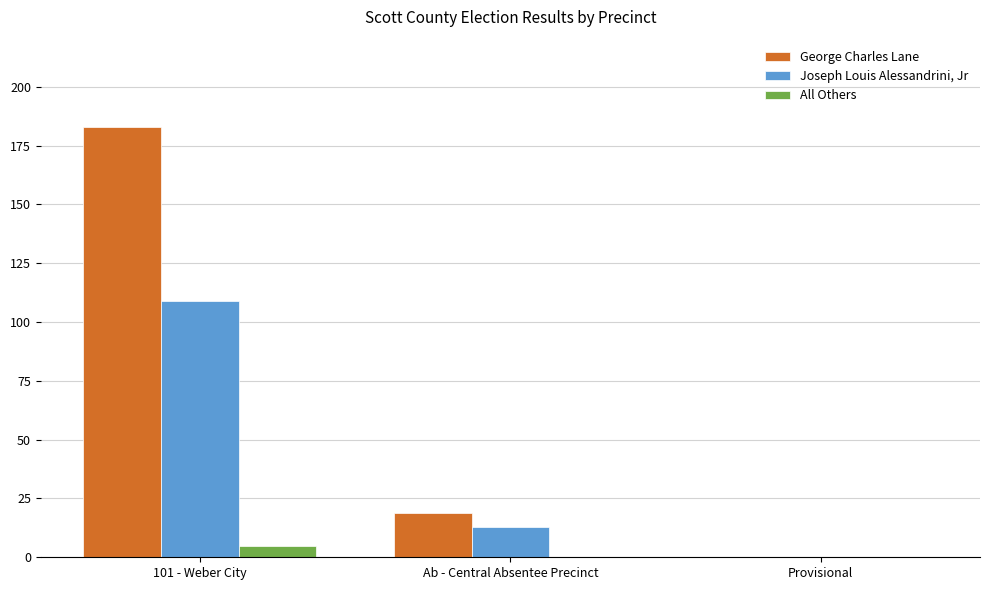

Is the value of All Others at Ab - Central Absentee Precinct greater than the value of Joseph Louis Alessandrini, Jr at Ab - Central Absentee Precinct?

No